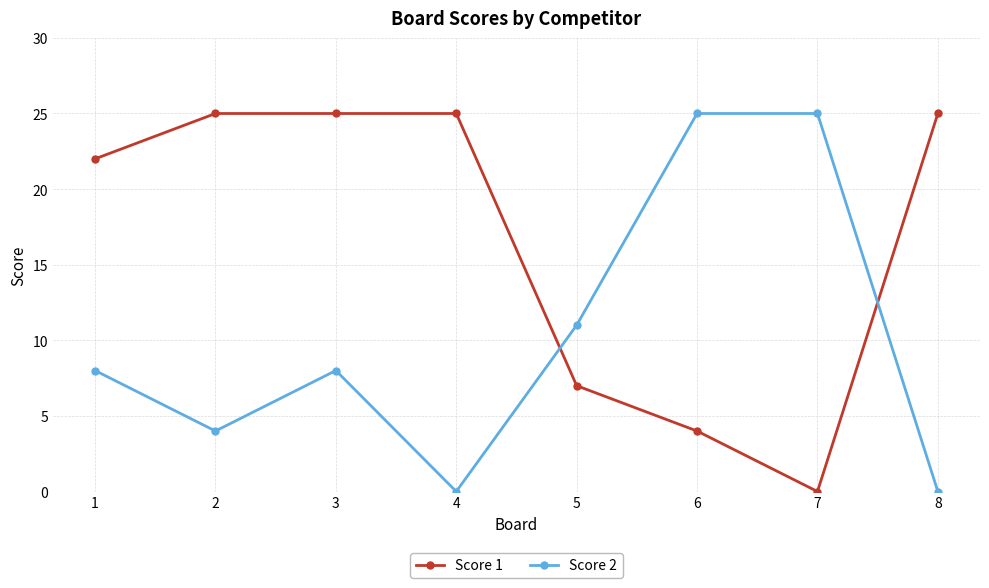

True or false: Score 1 has more than 2 points higher than both neighbors.

False